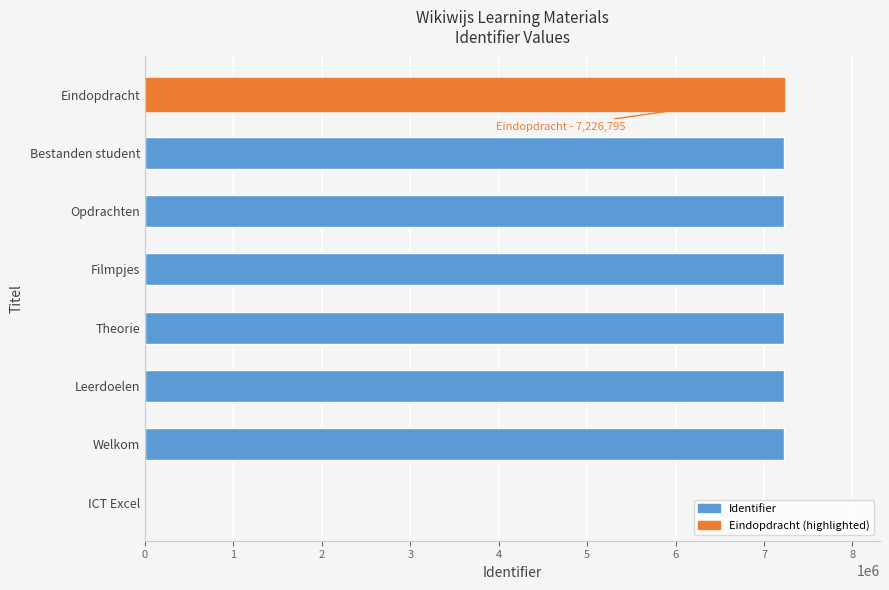

Where is the data nearest to the value 3613528?

Welkom